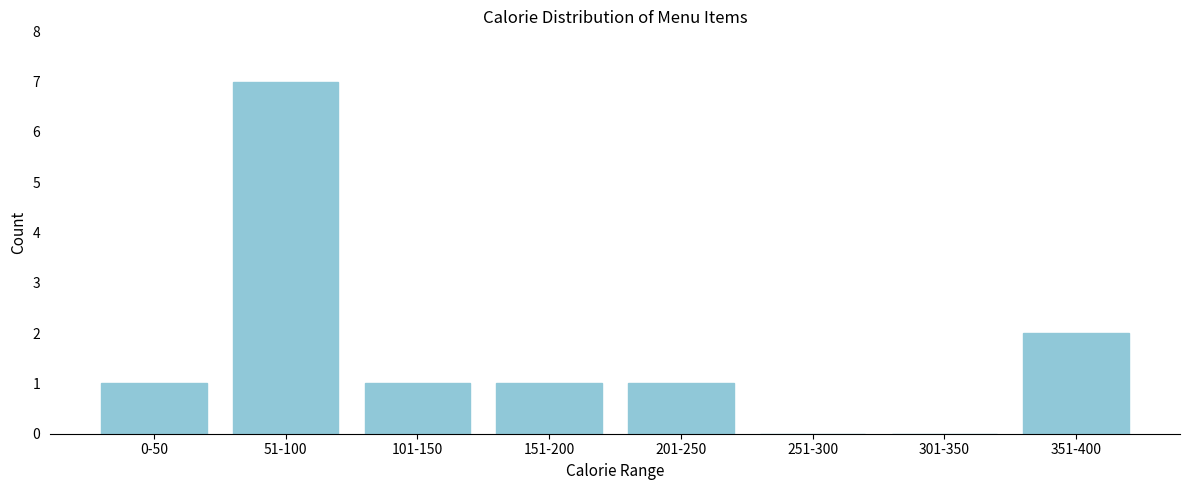

Reading left to right, extract all data points from this chart.

0-50=1	51-100=7	101-150=1	151-200=1	201-250=1	251-300=0	301-350=0	351-400=2